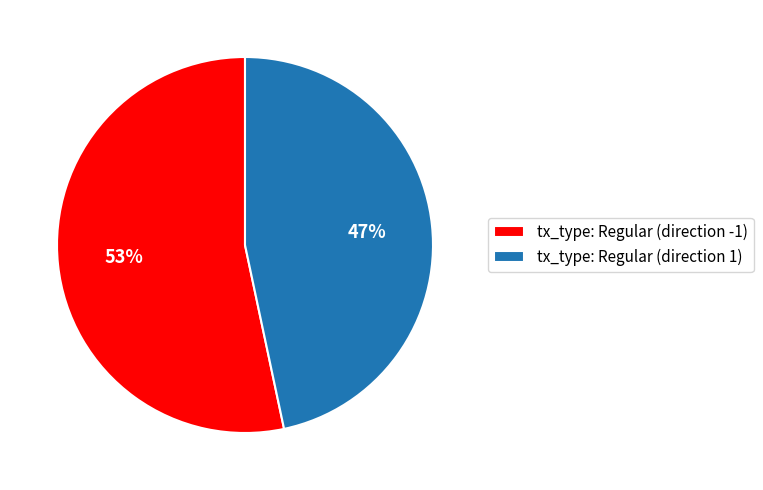

Rank the categories by value from lowest to highest.

tx_type: Regular (direction 1), tx_type: Regular (direction -1)